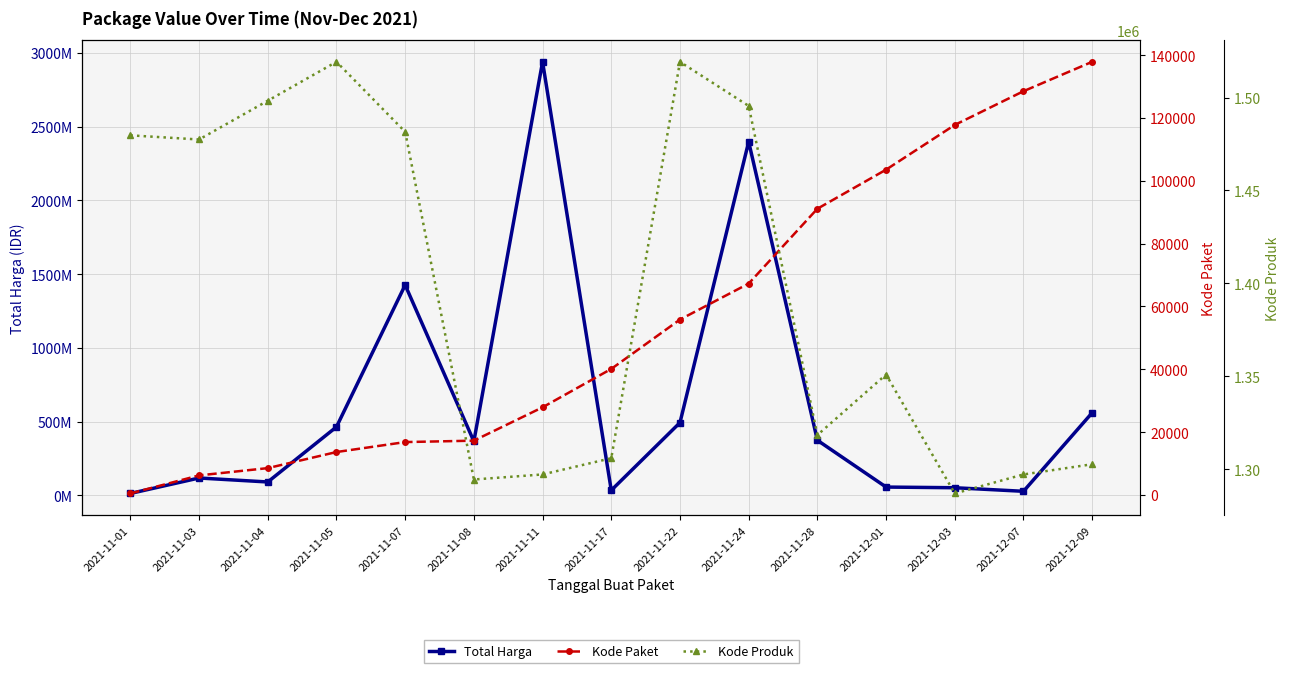

Does the chart display data point markers on the line(s)?

Yes